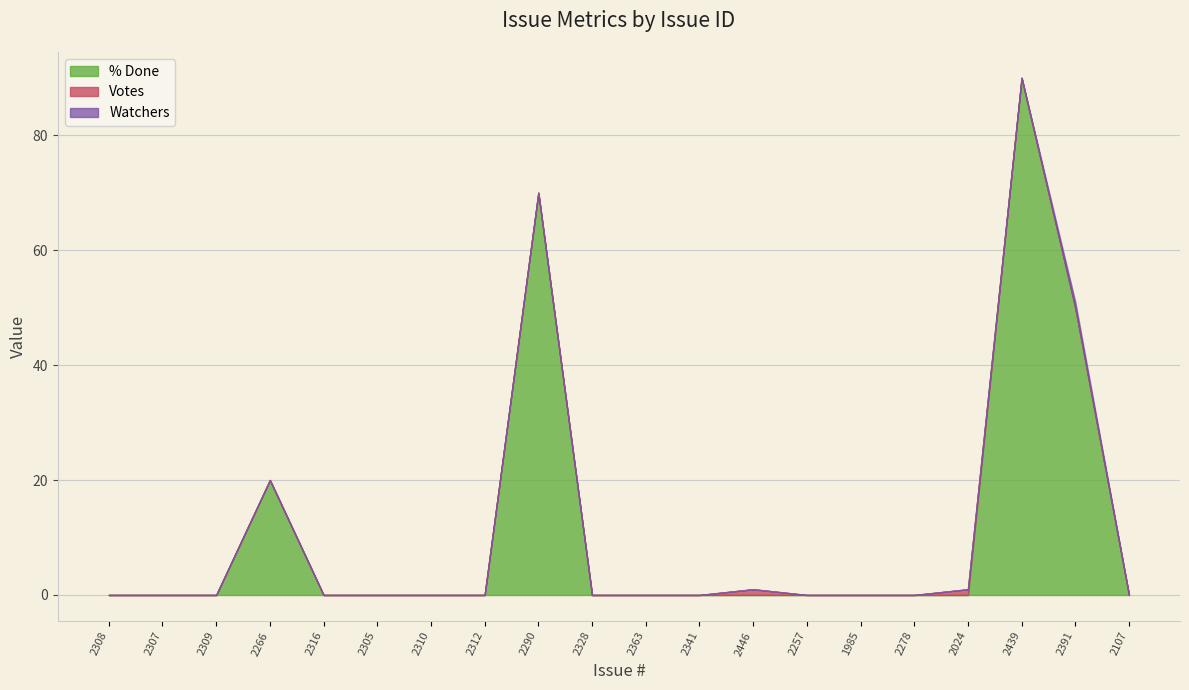

Rank the series by their maximum value, from lowest to highest.

Votes, Watchers, % Done